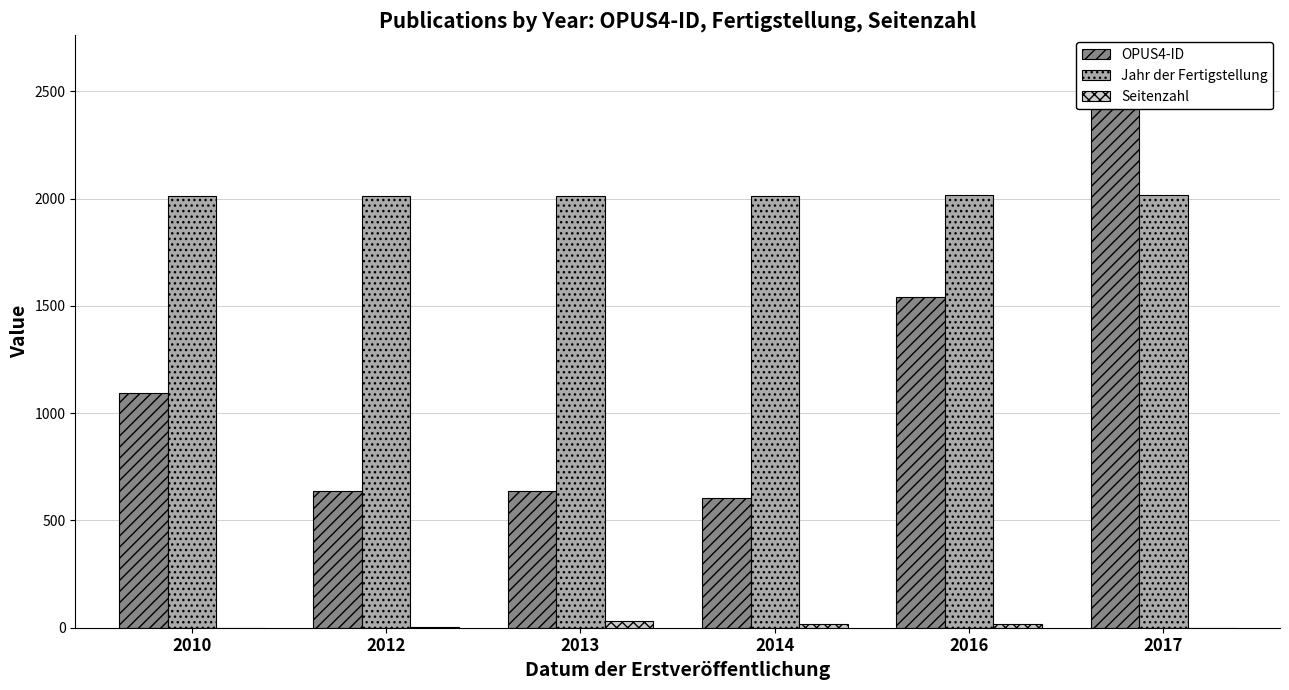

True or false: OPUS4-ID has a value of 591 at 2010.

False